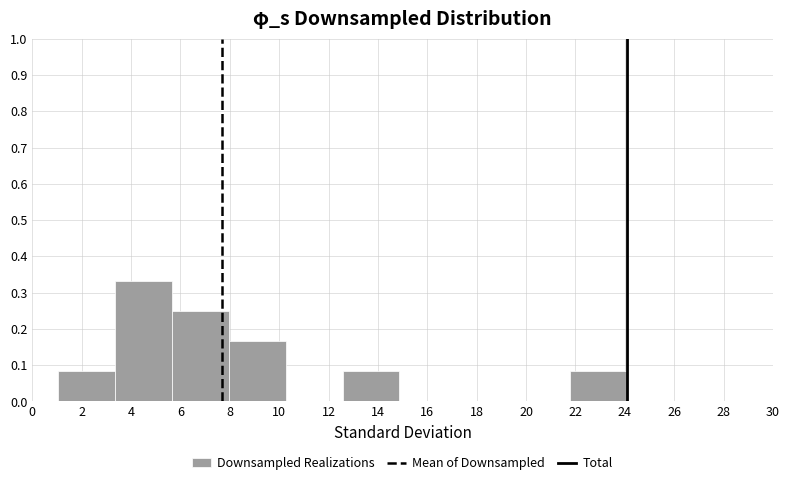

Over which range of the x-axis is the bar tallest?

3.4 to 5.6